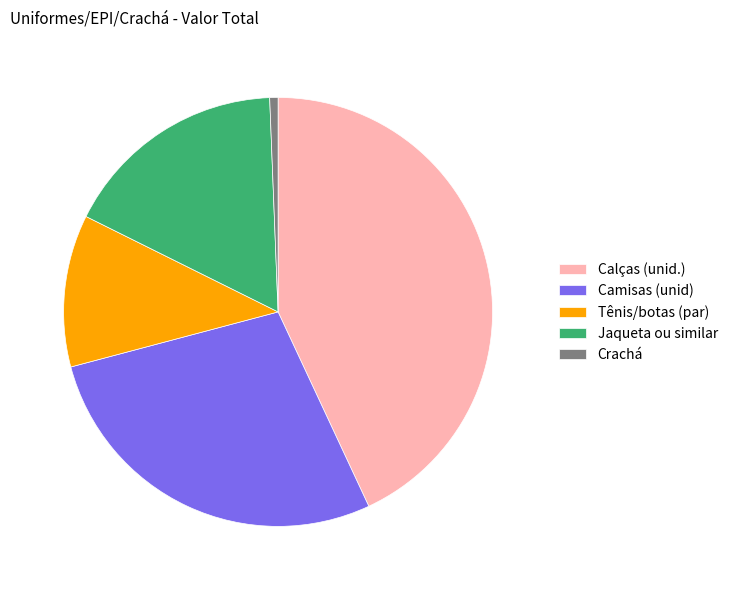

Between Jaqueta ou similar and Crachá, which is larger?

Jaqueta ou similar